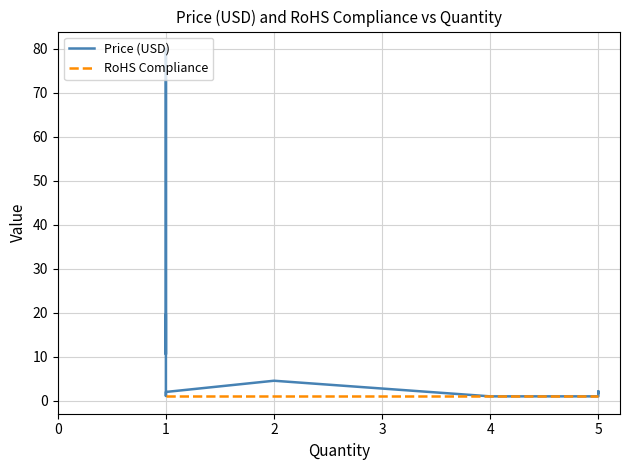

What is the average value of the Price (USD) series?

10.5